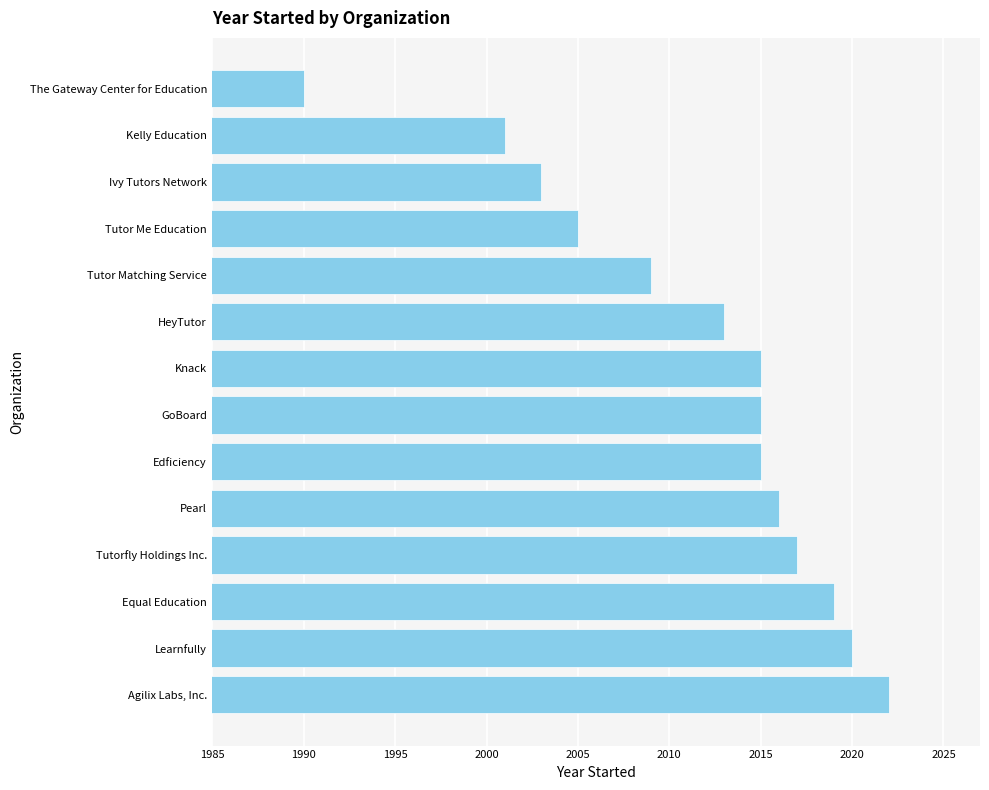

True or false: the data shows 2015 at Knack.

True